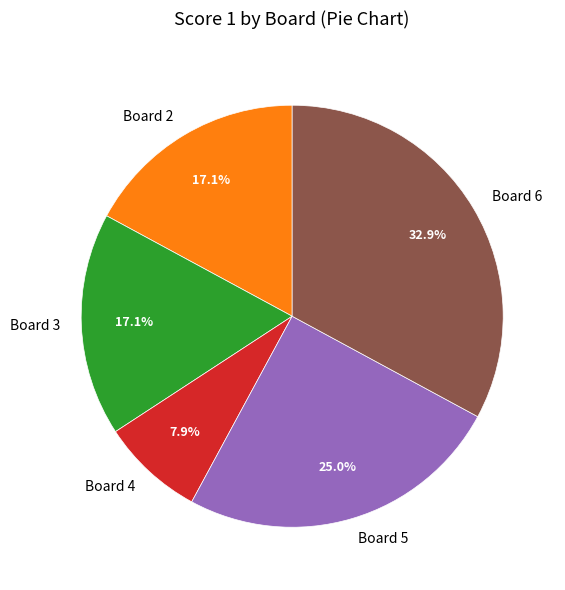

How many slices are in this pie chart?

5